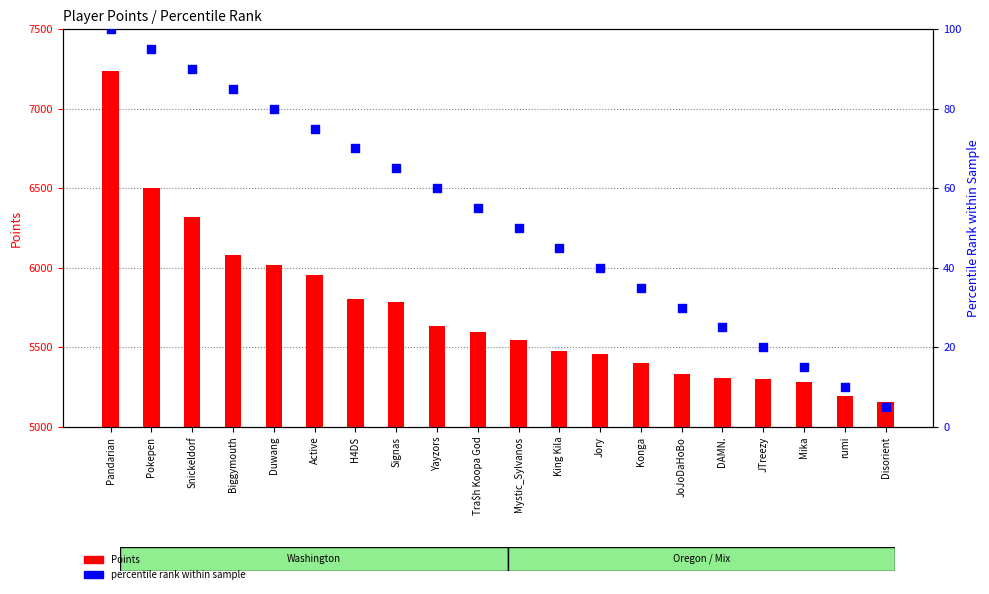

Is the value of Points at Disorient greater than the value of percentile rank within sample at King Kila?

Yes